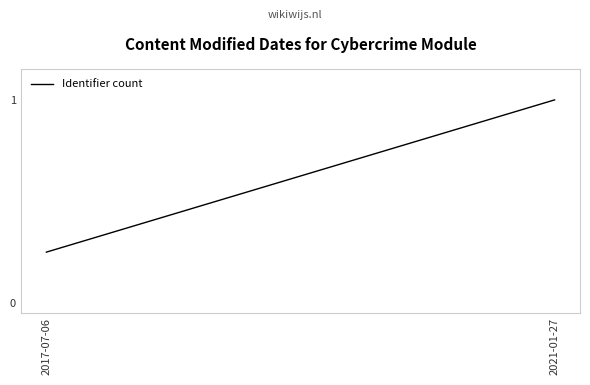

What position from the right is 2021-01-27?

1